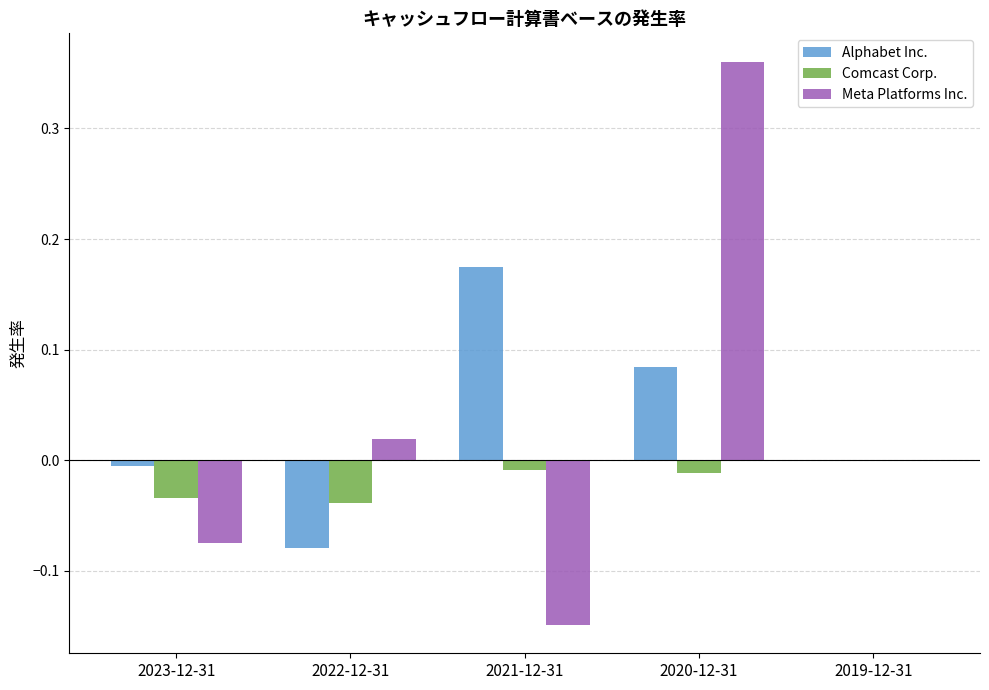

How many groups of bars are there?

5